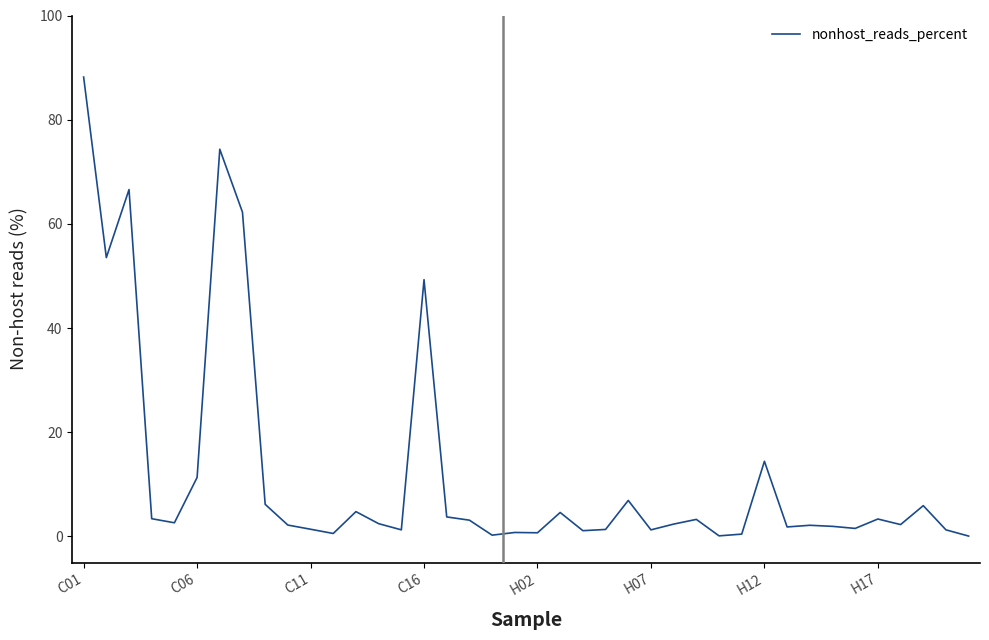

What is the difference between the maximum and minimum values?

88.1